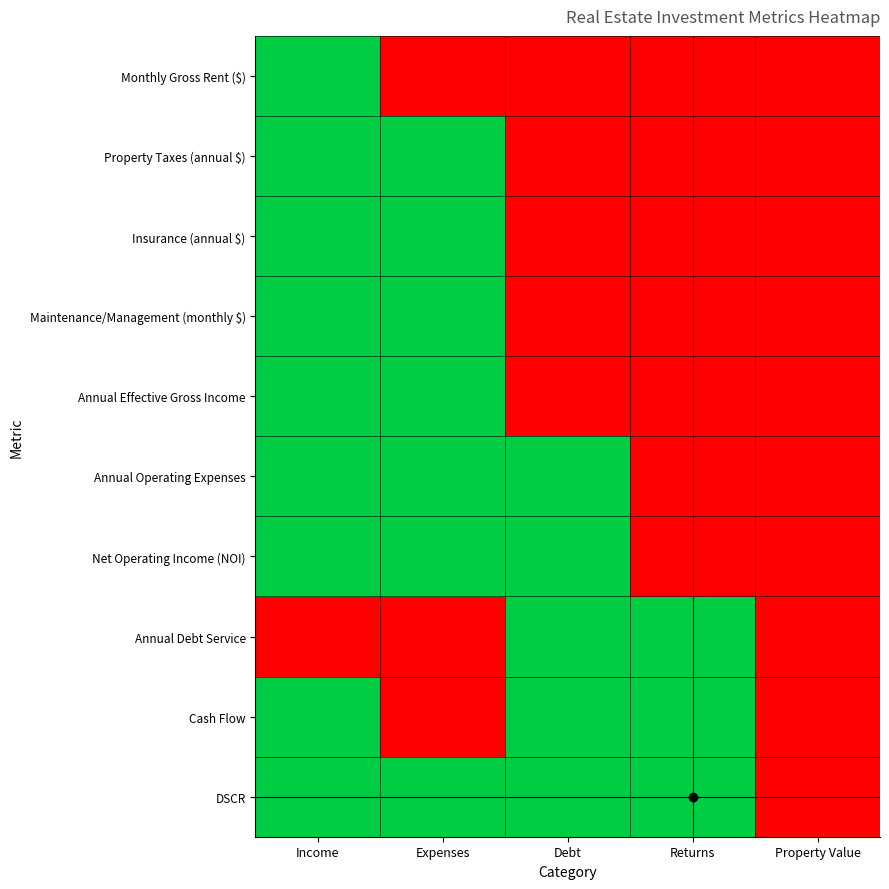

At Returns, list the series in order from largest to smallest.

Annual Debt Service, Cash Flow, DSCR, Monthly Gross Rent ($), Property Taxes (annual $), Insurance (annual $), Maintenance/Management (monthly $), Annual Effective Gross Income, Annual Operating Expenses, Net Operating Income (NOI)